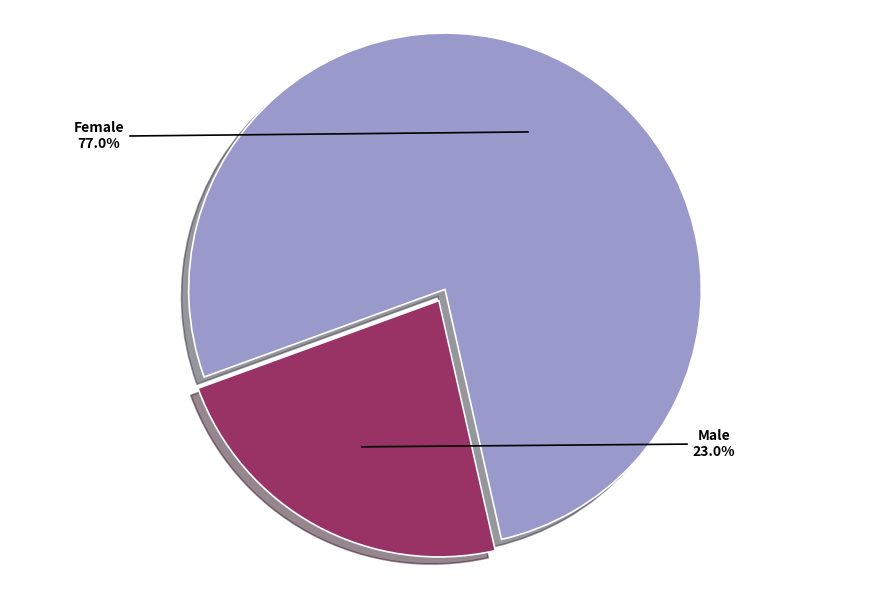

Rank the categories by value from lowest to highest.

Male, Female